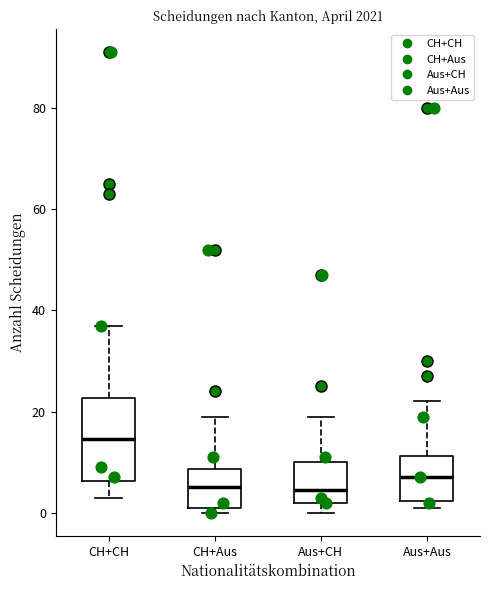

Reading left to right, read every box against the y-axis: the position of its median line, the range the box covers, and the ends of its whiskers. The values are not printed on the chart, so give them approximately, as read against the axis.

CH+CH: median 14, box 6 to 22, whiskers 4 to 38
CH+Aus: median 6, box 2 to 8, whiskers 0 to 20
Aus+CH: median 4, box 2 to 10, whiskers 0 to 20
Aus+Aus: median 8, box 2 to 12, whiskers 2 (just below the box's lower edge) to 22